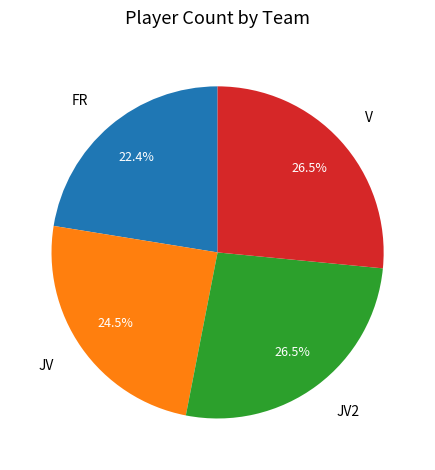

Does any single category account for the majority?

No